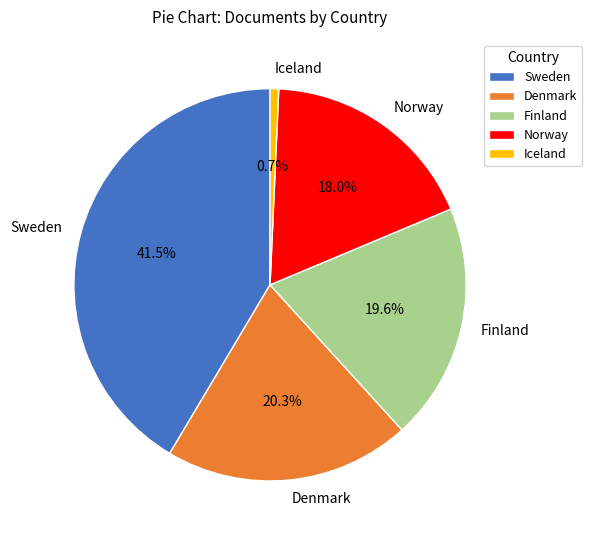

Count the number of slices in the pie.

5